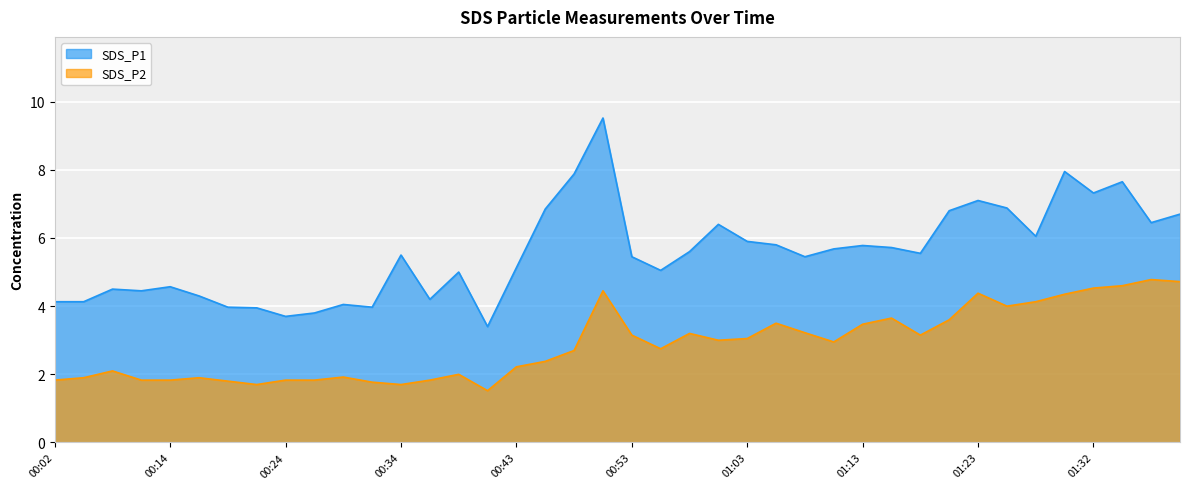

Is it true that SDS_P1 equals 7.1 at 00:12?

False